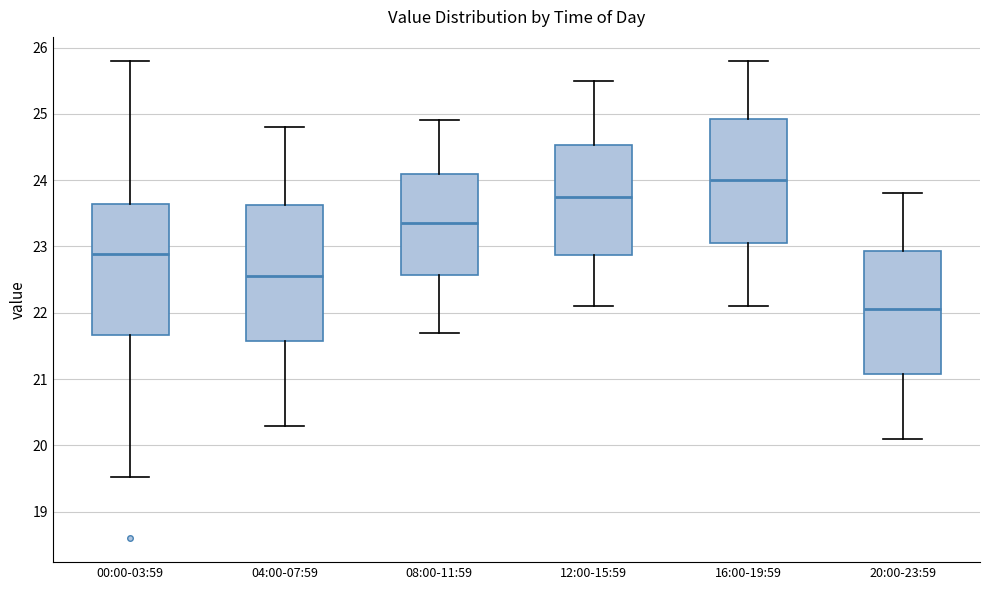

Where does the median line of the box for 16:00-19:59 sit on the y-axis? The values are not printed on the chart, so give them approximately, as read against the axis.

24.0